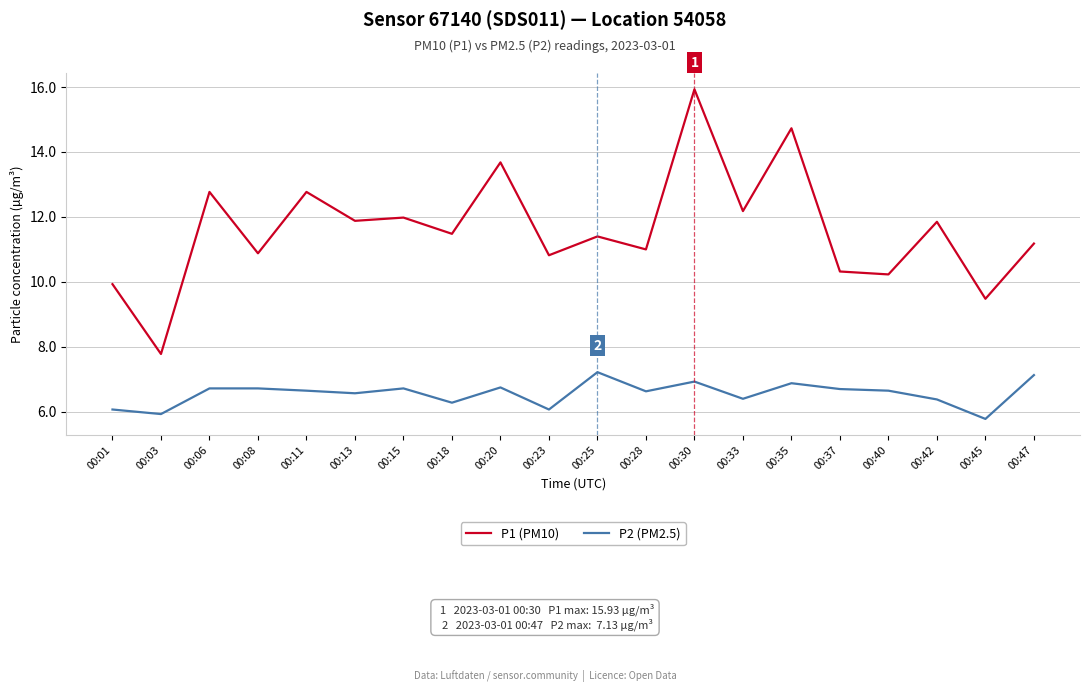

Is this an area chart (filled region under the line)?

No